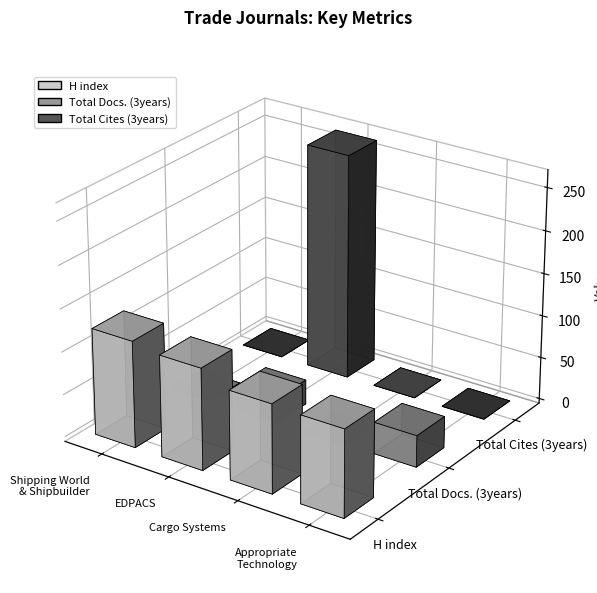

How many Total Docs. (3years) values are between 0 and 37?

4